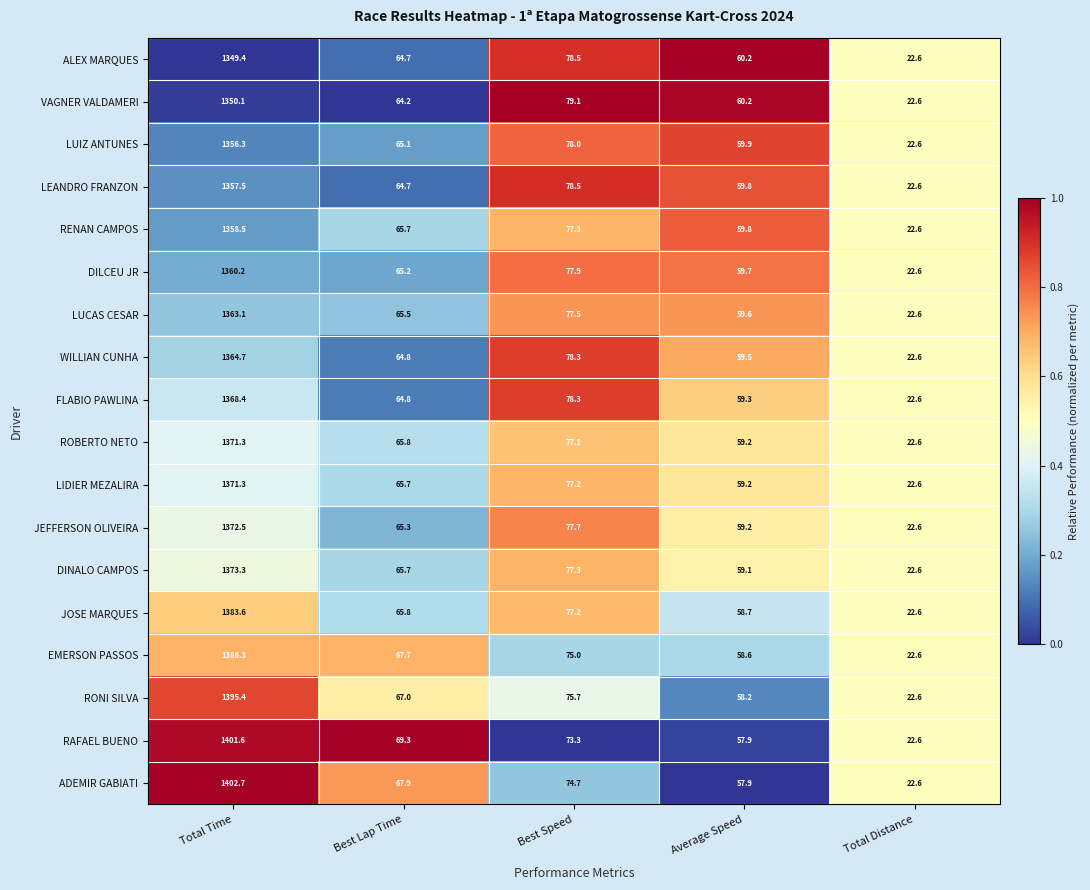

Which series has the largest range (max minus min)?

ADEMIR GABIATI